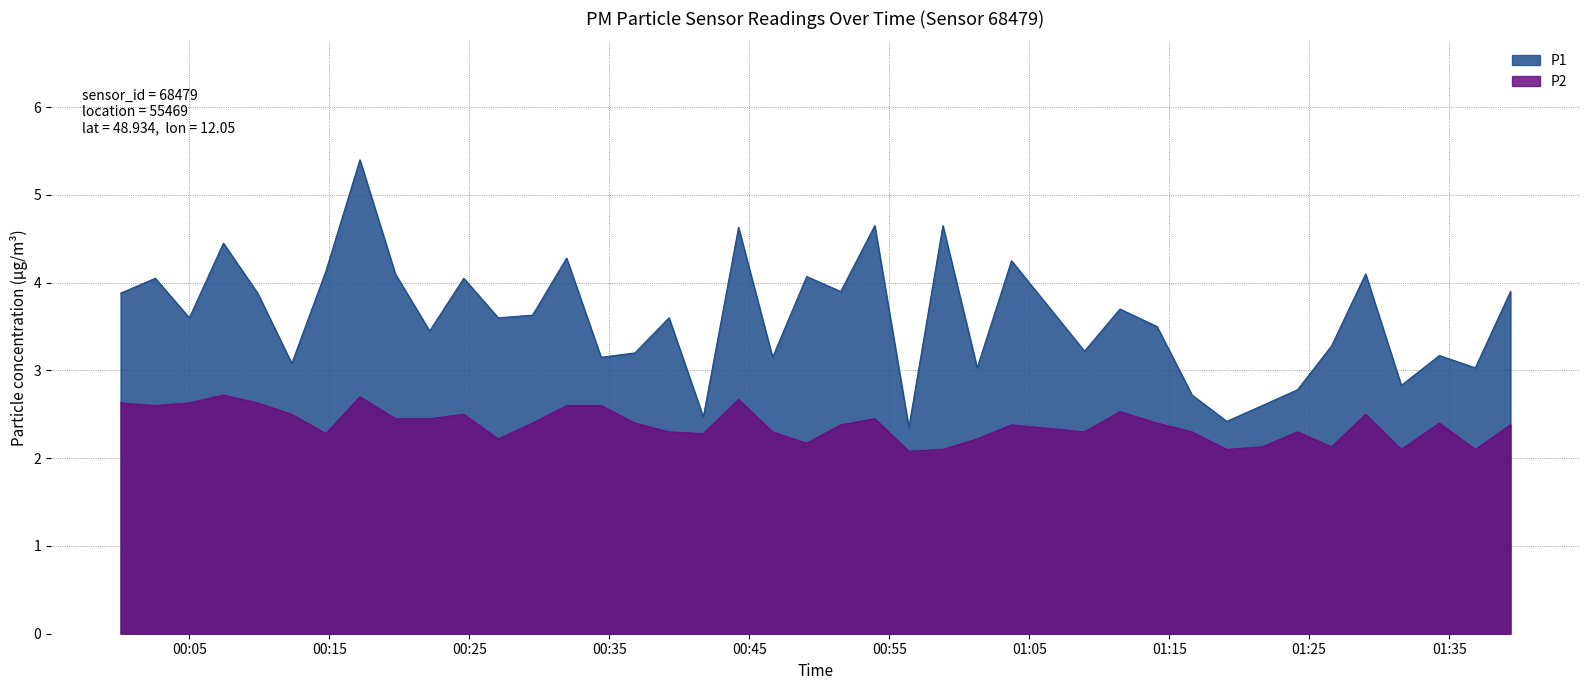

Rank the series by their maximum value, from lowest to highest.

P2, P1